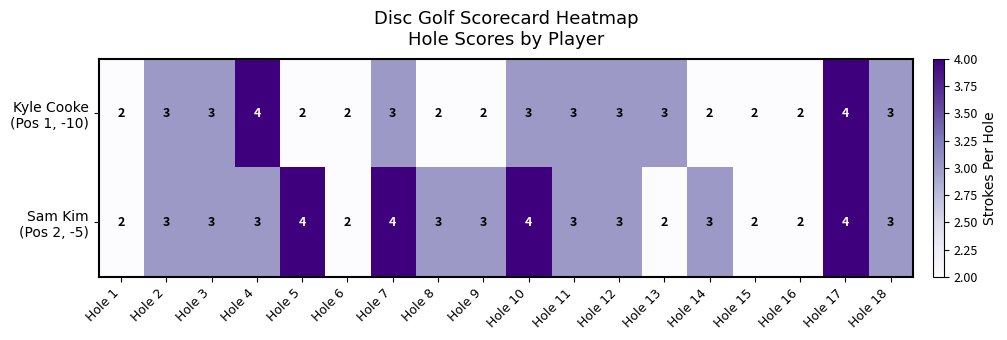

At which category is the sum across all series the highest?

Hole 17